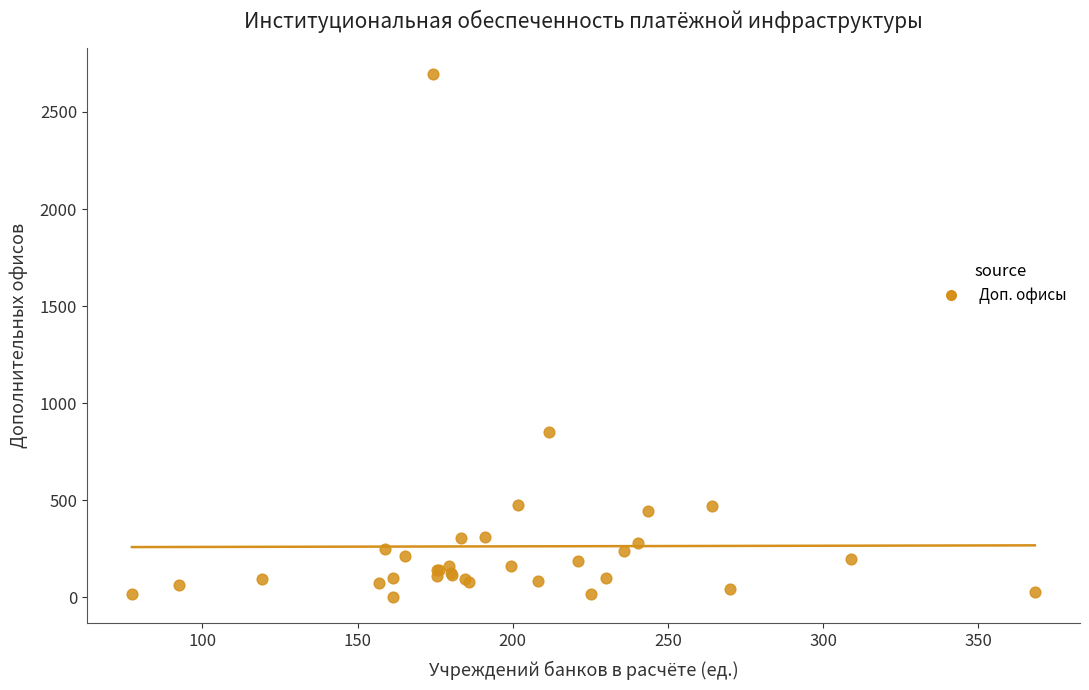

What Y value in the scatter plot is closest to 1349?

850